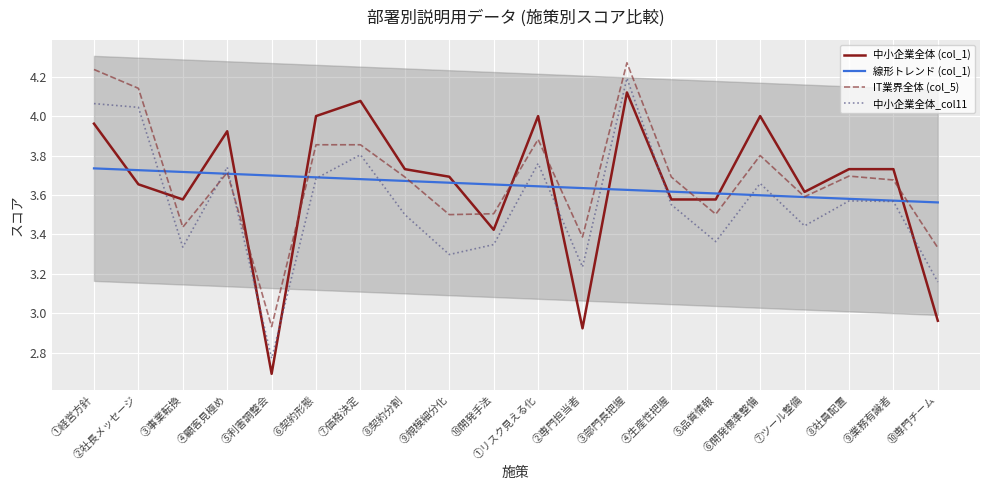

Read the 中小企業全体 (col_1) value at ⑥開発標準整備.

4.0